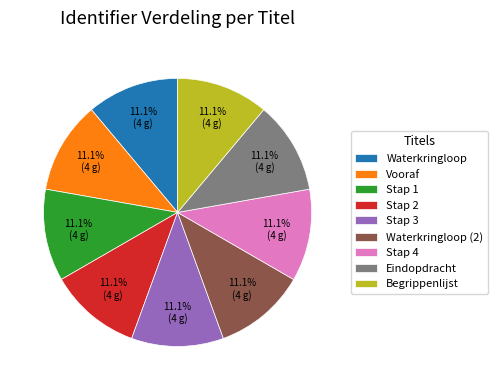

What percentage is the Stap 4 slice, to the nearest percent?

11%